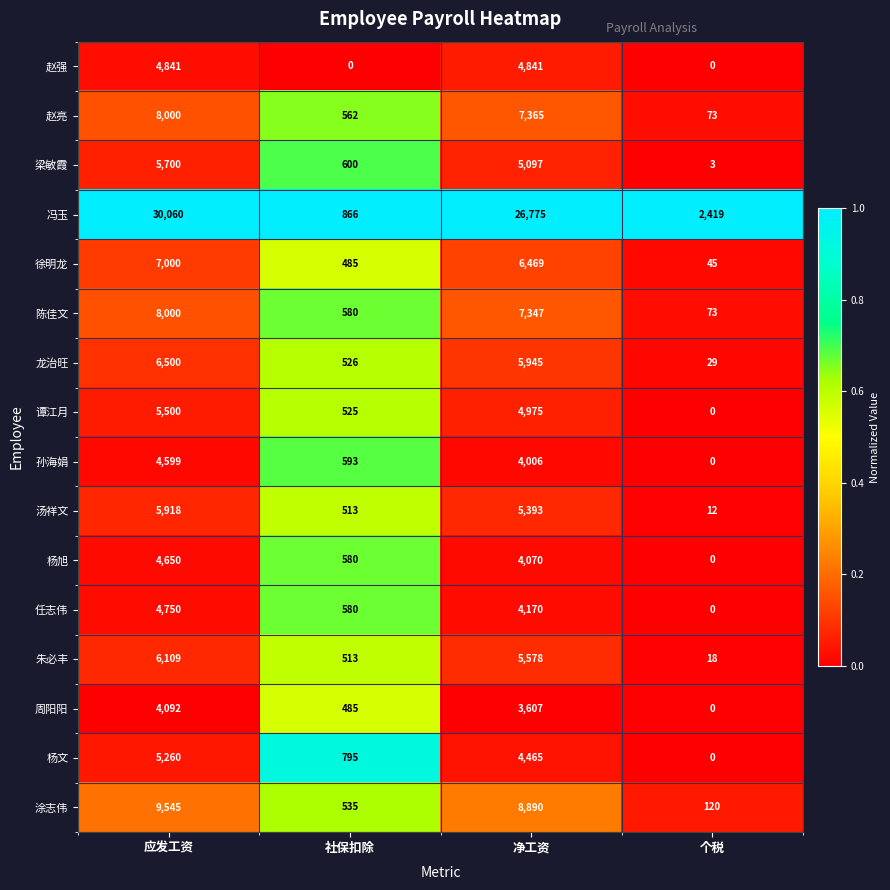

Which category has the lowest value in the 赵亮 series?

个税